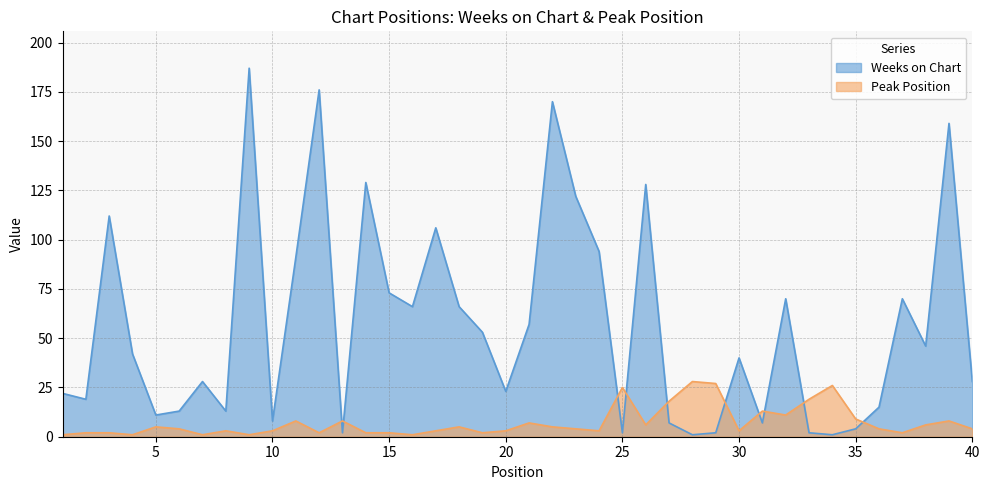

Is it true that Weeks on Chart equals 300 at 22?

False